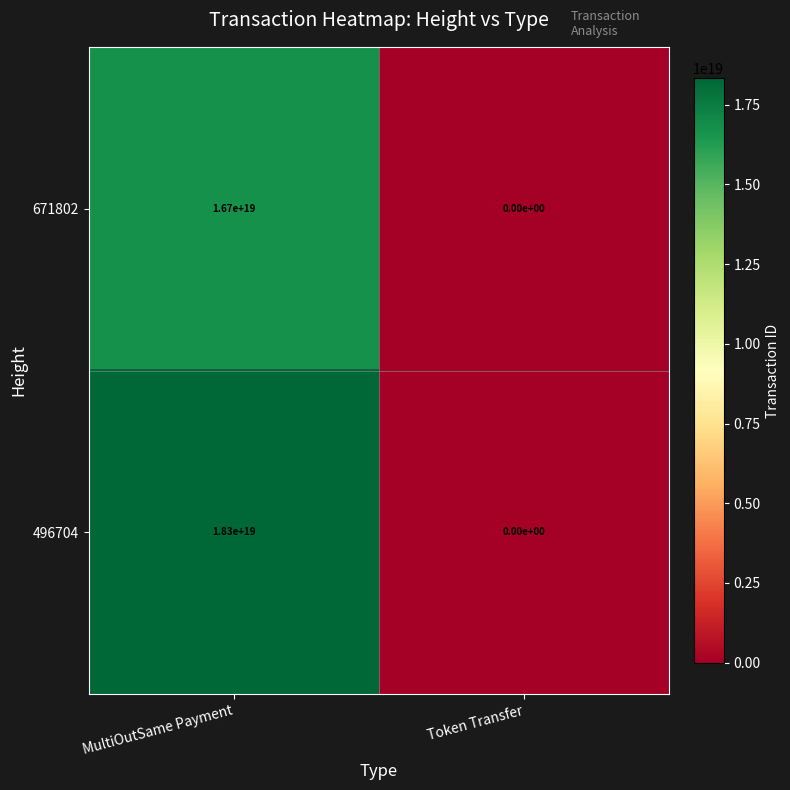

The value of 671802 at Token Transfer is 11105074619888975872. True or false?

False